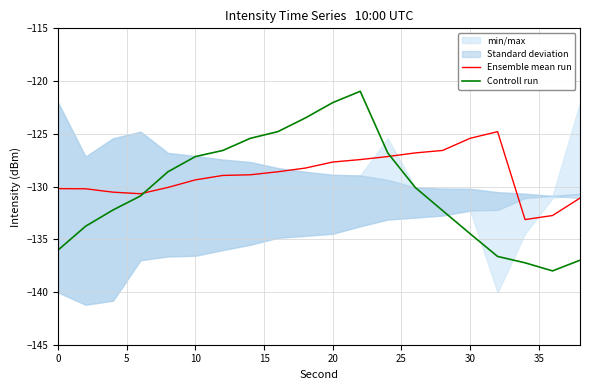

What value does the Ensemble mean run series have at 0?

-130.2